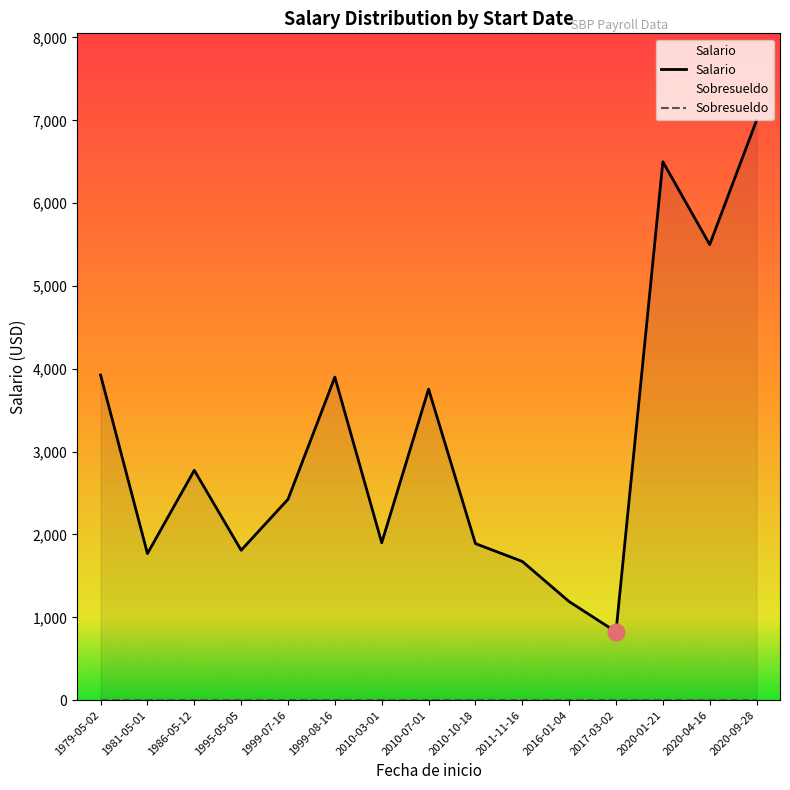

How many values in the Salario series are below 2425?

7